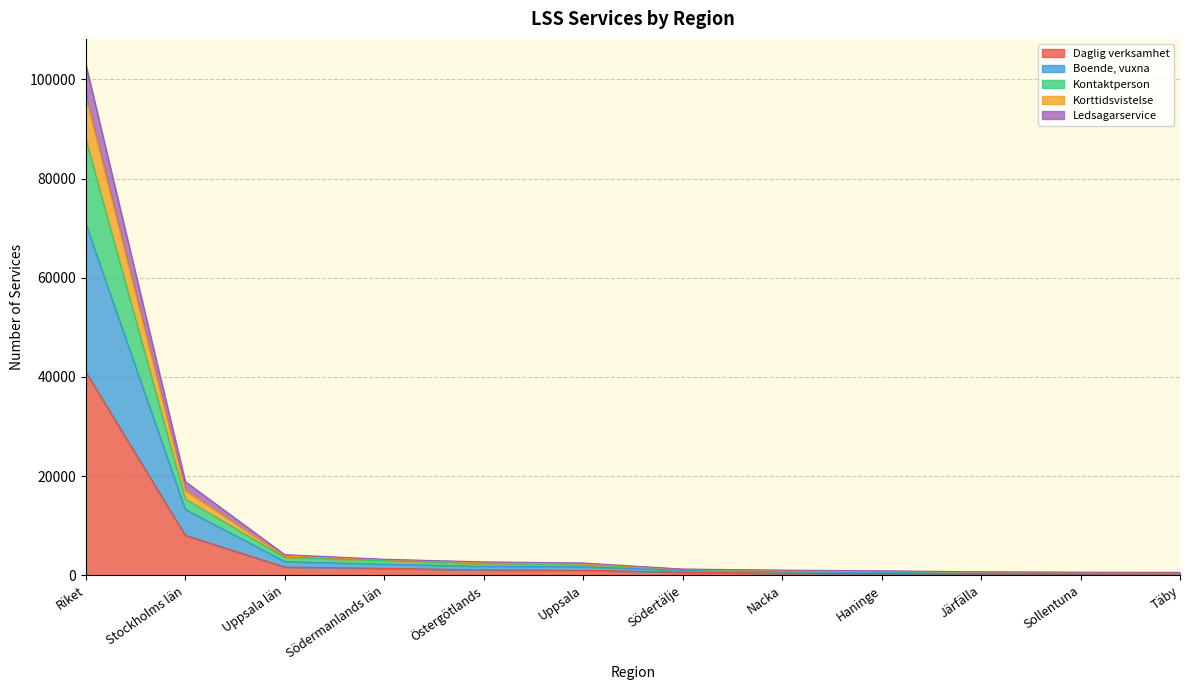

True or false: Ledsagarservice has a value of 4278 at Östergötlands.

False